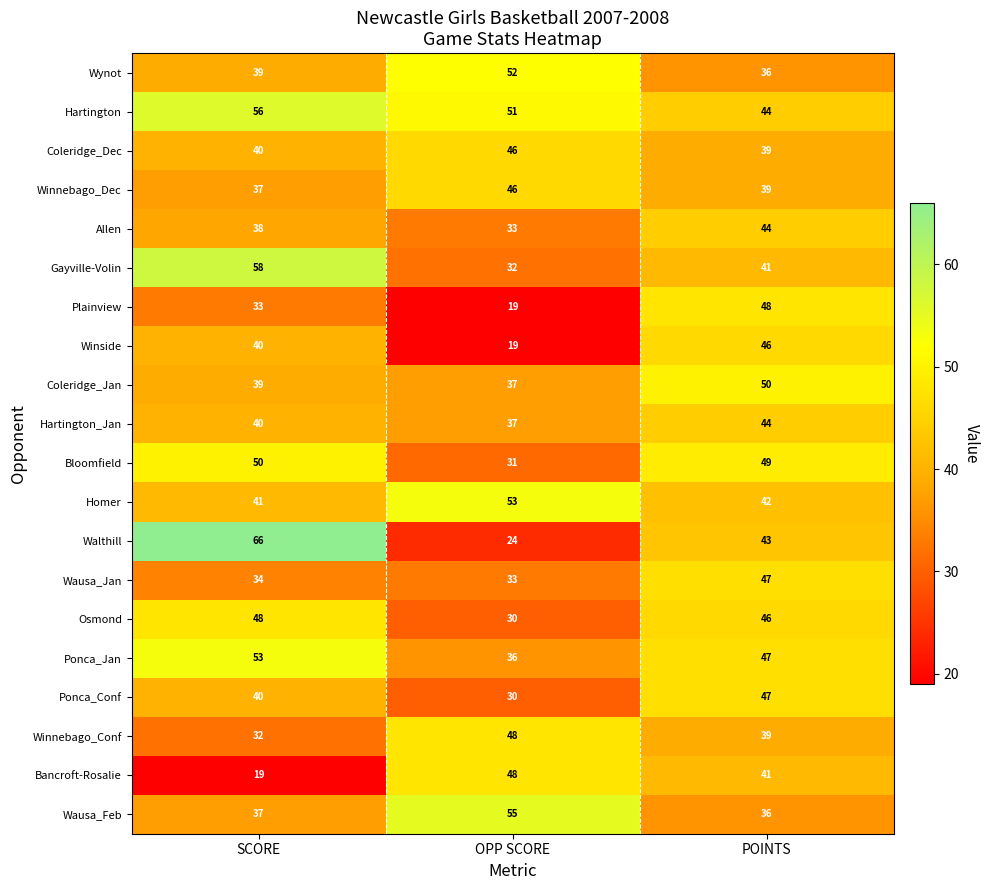

What is the minimum value shown in the chart?

19